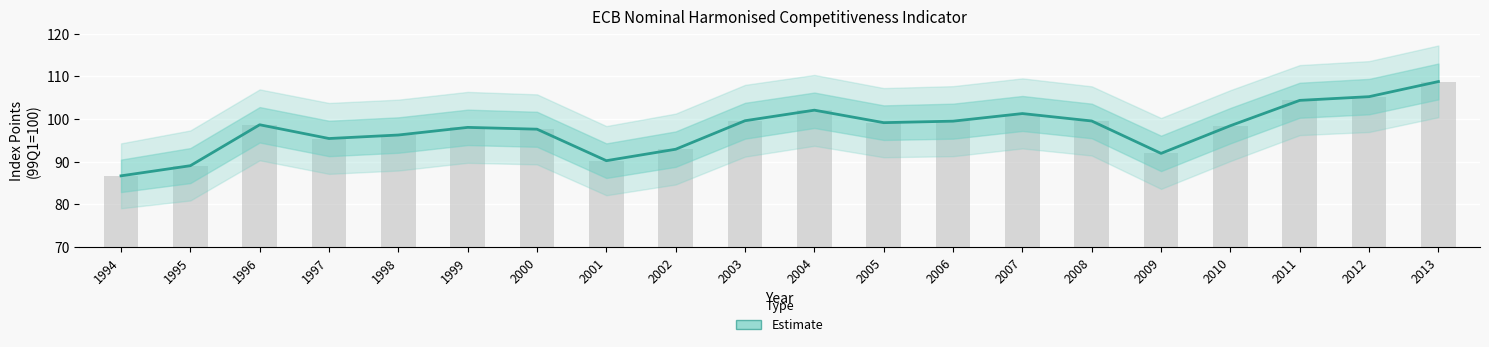

Reading right to left, what are all the values shown in this chart?

2013=108.8	2012=105.2	2011=104.4	2010=98.4	2009=92.0	2008=99.5	2007=101.3	2006=99.5	2005=99.2	2004=102.1	2003=99.6	2002=92.9	2001=90.2	2000=97.6	1999=98.0	1998=96.3	1997=95.4	1996=98.7	1995=89.1	1994=86.7